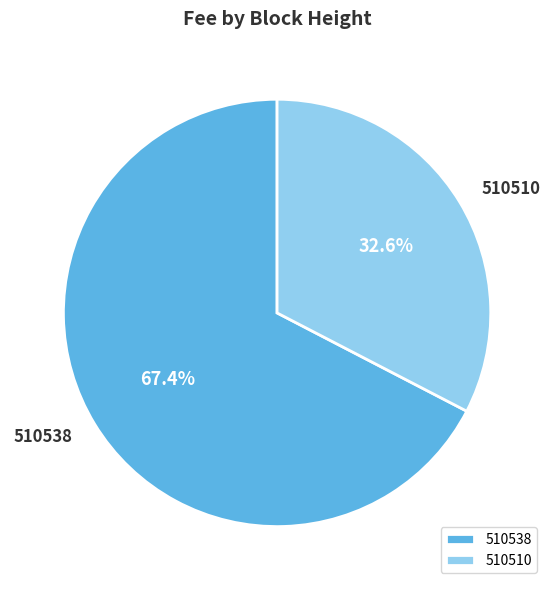

What percentage is the 510538 slice, to the nearest percent?

67%